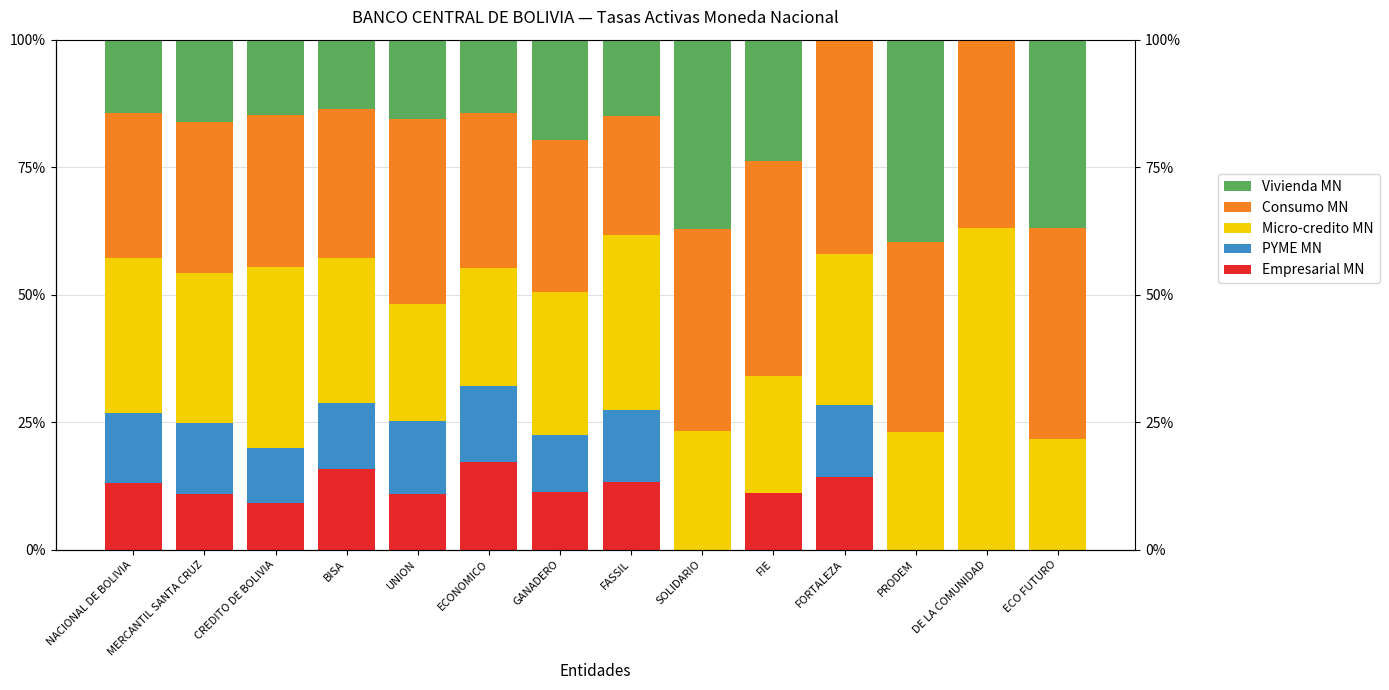

At which category is the sum across all series the highest?

ECONOMICO